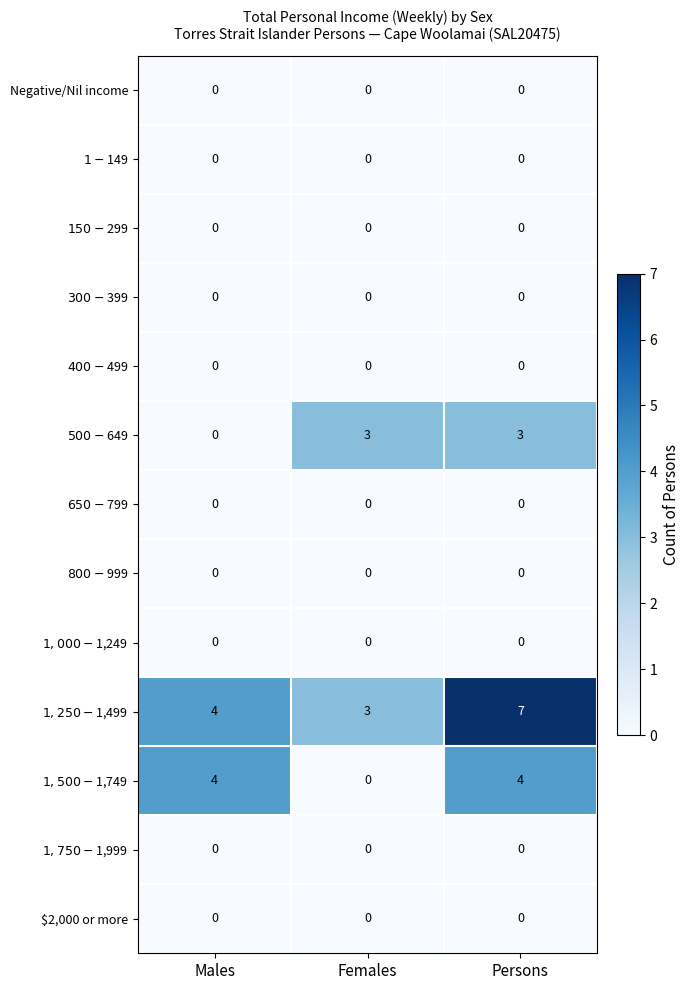

What is the greatest value displayed?

7